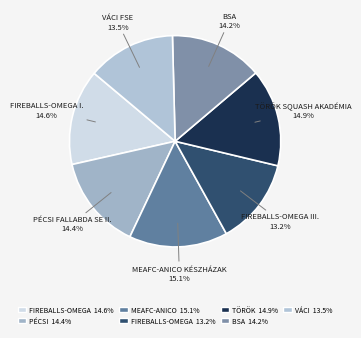

How many segments does this pie chart have?

7